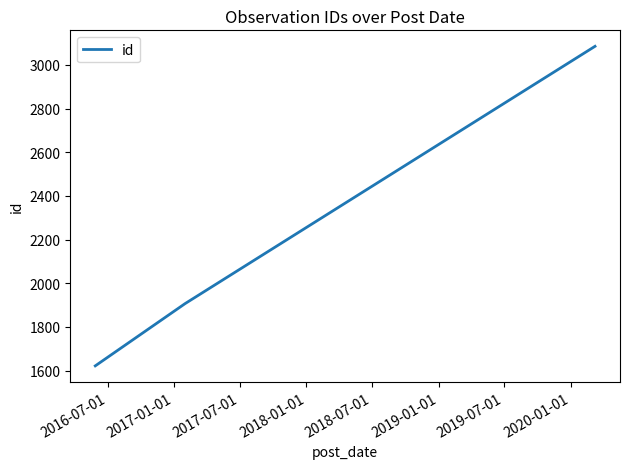

What is the average value?

2205